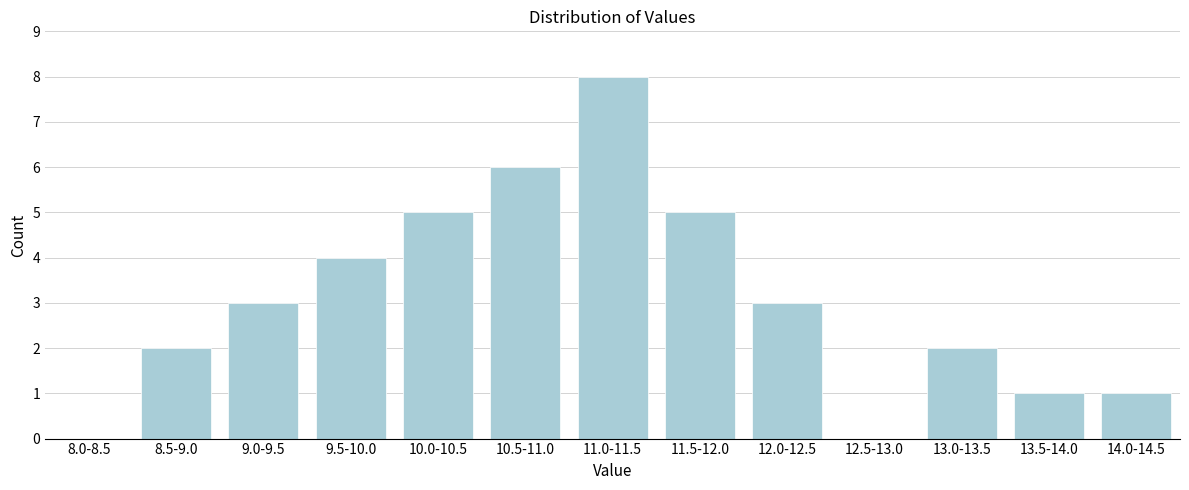

Reading left to right, extract all data points from this chart.

8.0-8.5=0	8.5-9.0=2	9.0-9.5=3	9.5-10.0=4	10.0-10.5=5	10.5-11.0=6	11.0-11.5=8	11.5-12.0=5	12.0-12.5=3	12.5-13.0=0	13.0-13.5=2	13.5-14.0=1	14.0-14.5=1